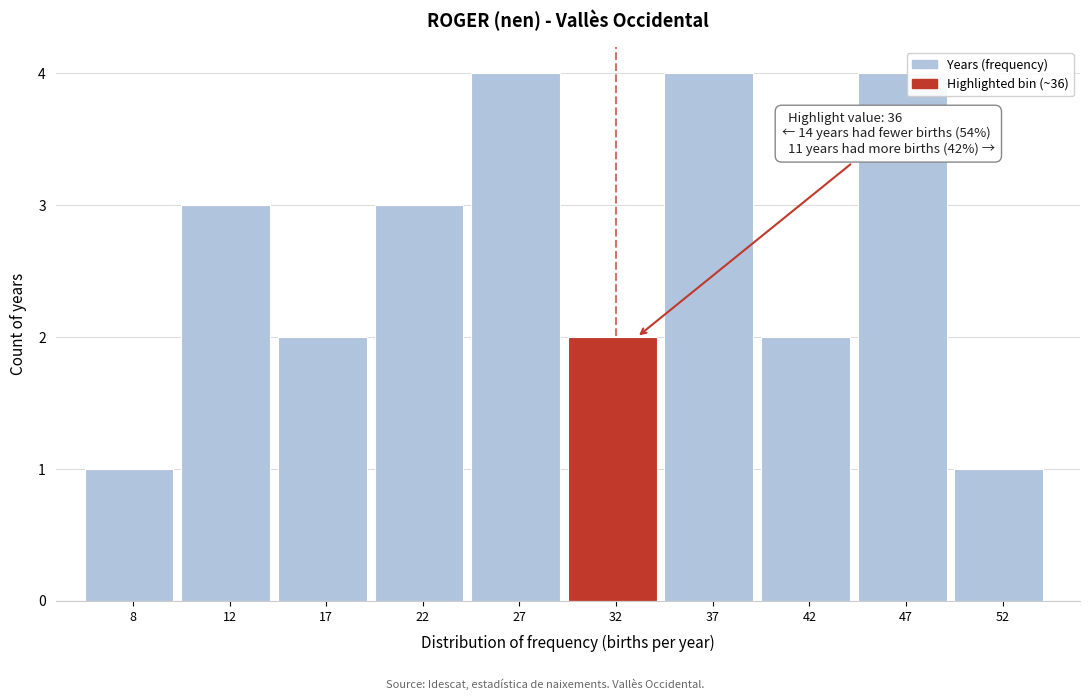

Reading left to right, transcribe all the data shown in this chart.

8=1	12=3	17=2	22=3	27=4	32=2	37=4	42=2	47=4	52=1